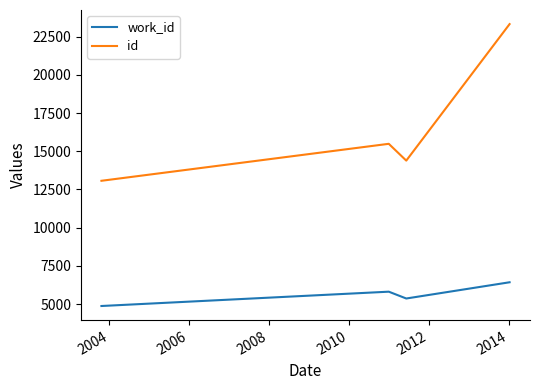

True or false: work_id and id intersect in this chart.

False